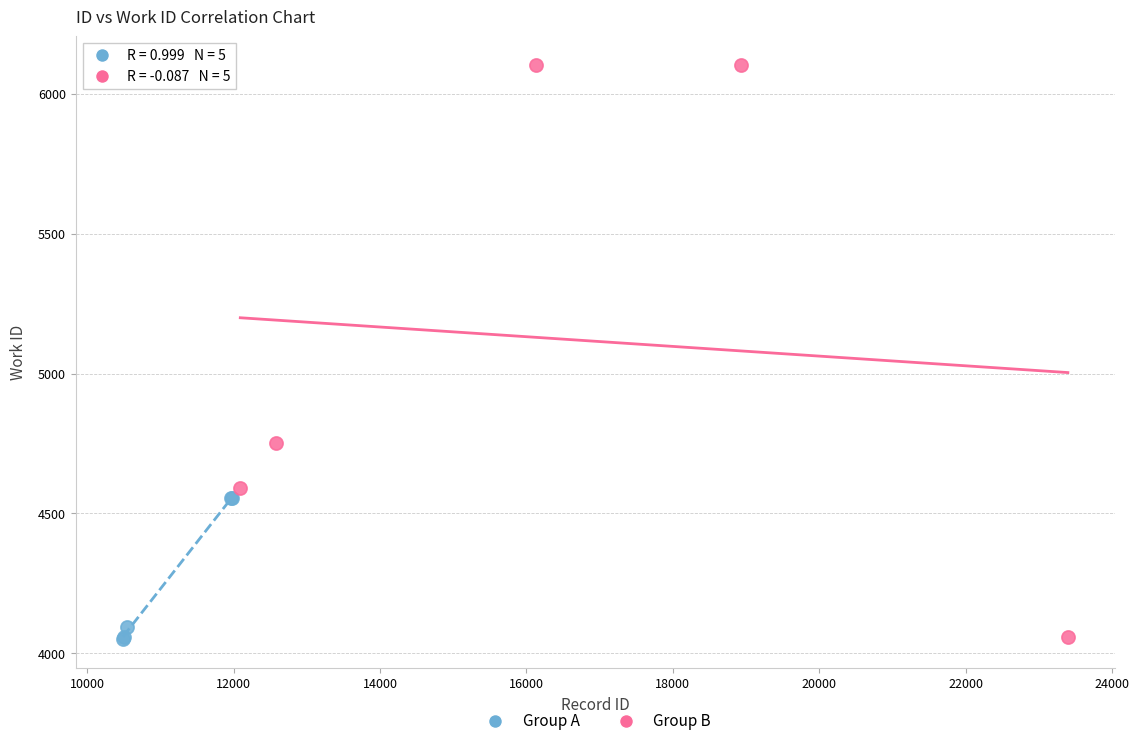

Which series reaches the maximum Y coordinate?

Group B